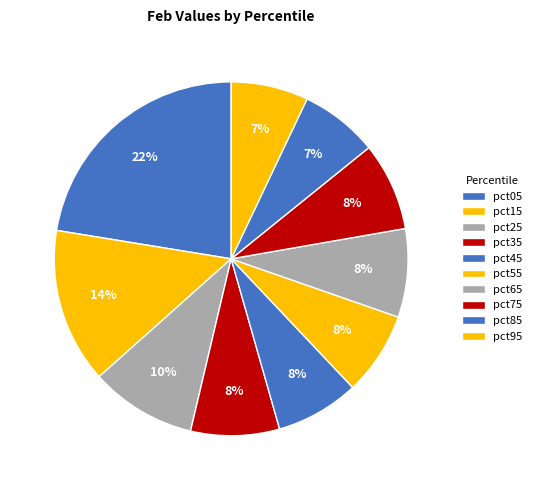

What is the total percentage of pct95 and pct85?

14.2%